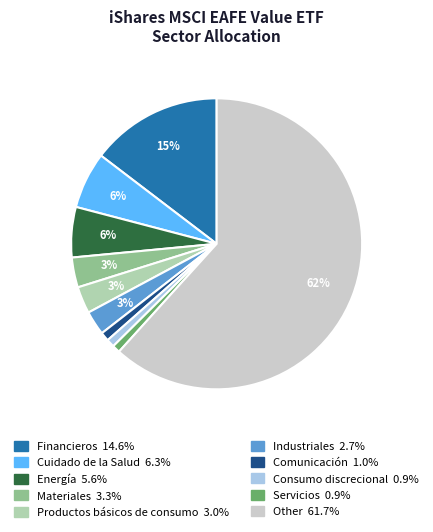

Is there a majority slice in this chart?

Yes